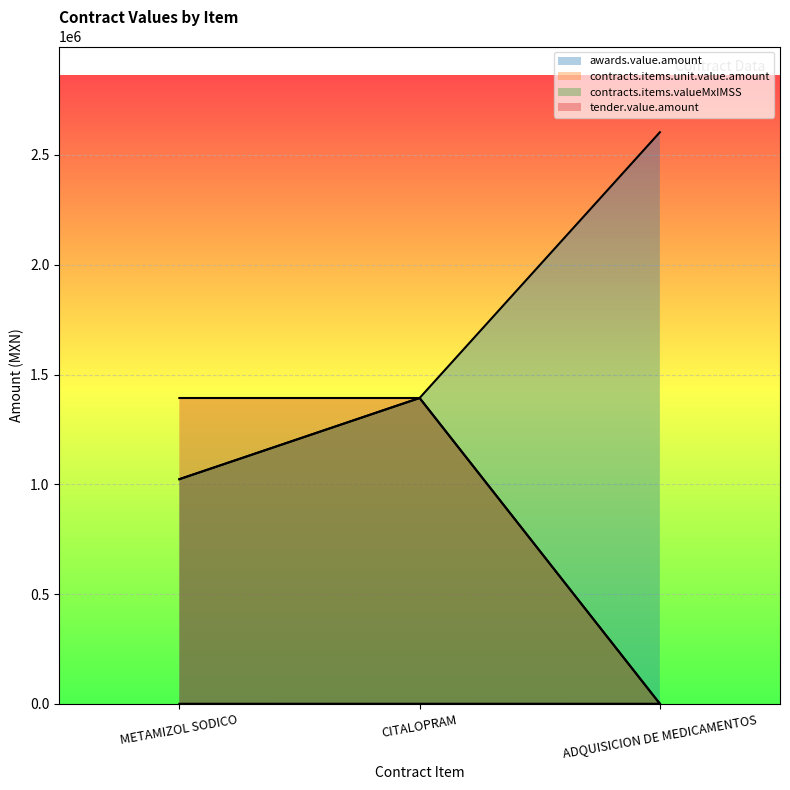

At METAMIZOL SODICO, list the series in order from largest to smallest.

tender.value.amount, awards.value.amount, contracts.items.valueMxIMSS, contracts.items.unit.value.amount